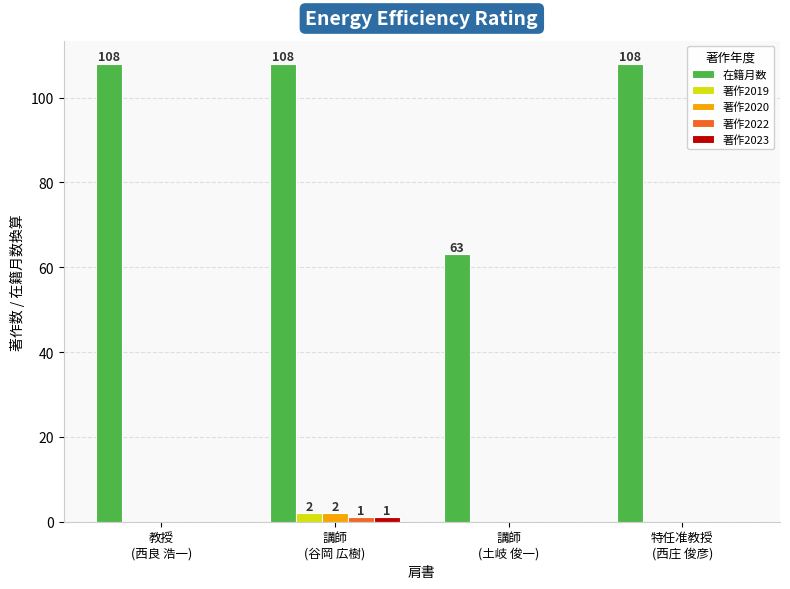

Which series has the largest total across all categories?

在籍月数